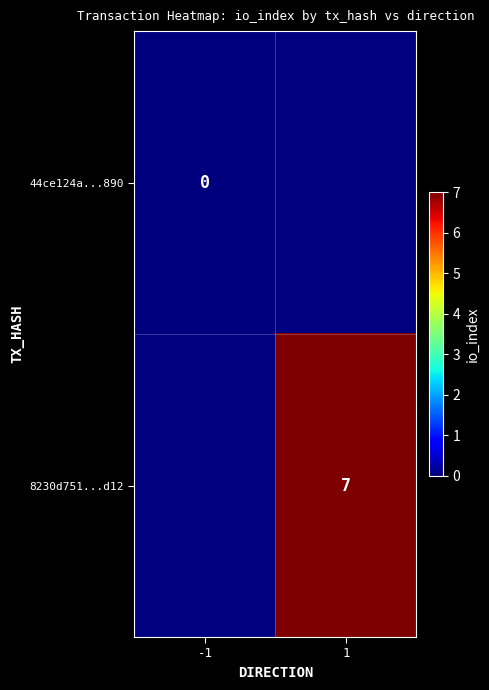

The value of 8230d751...d12 at 1 is 3. True or false?

False